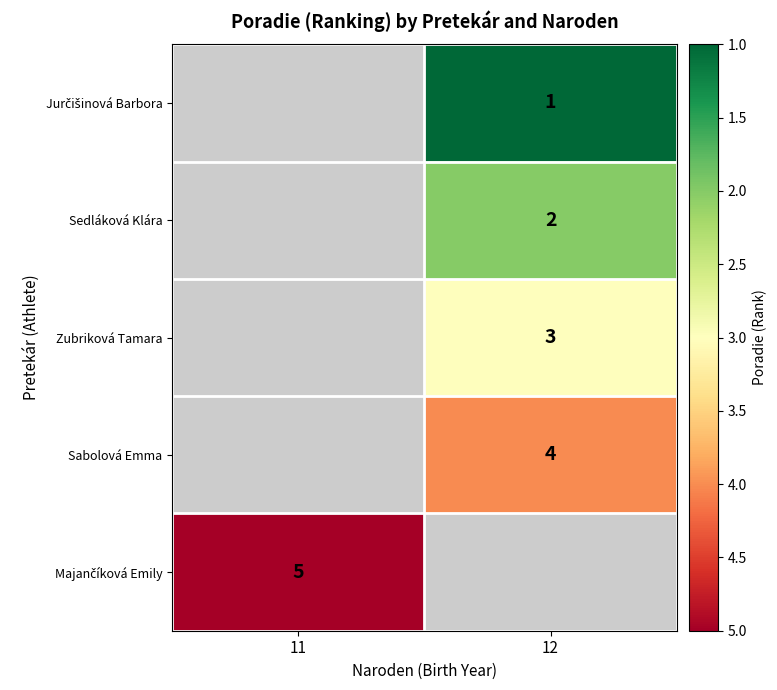

What is the greatest value displayed?

5.0